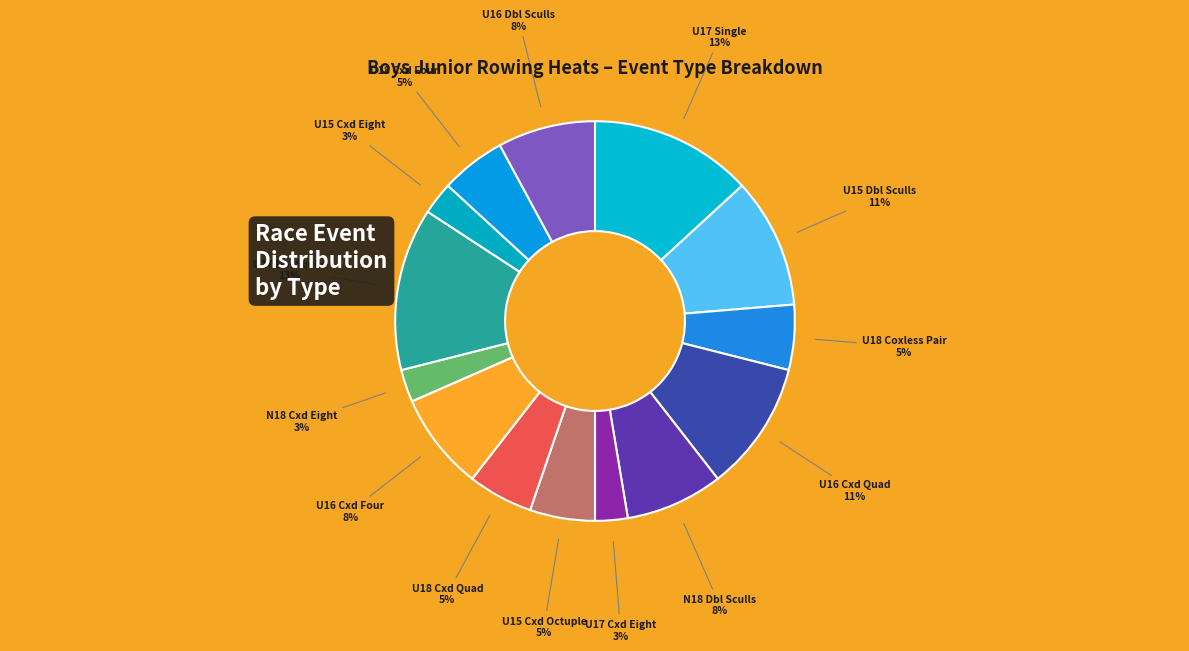

How many slices are in this pie chart?

14